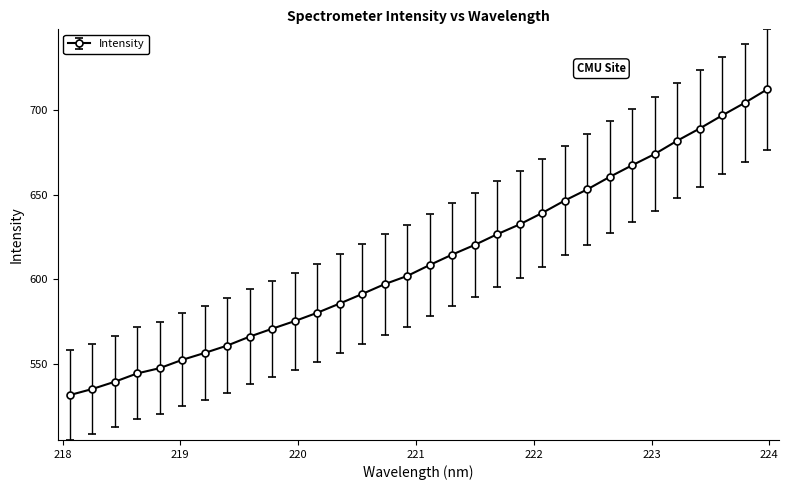

What is the difference between the maximum and second lowest values?

177.5